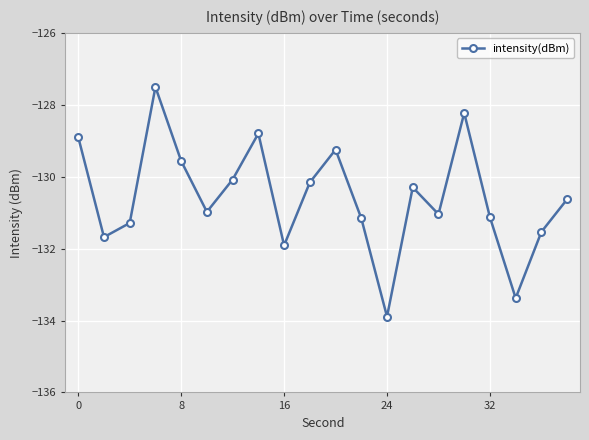

What is the value of the 9th point from the left?

-131.9